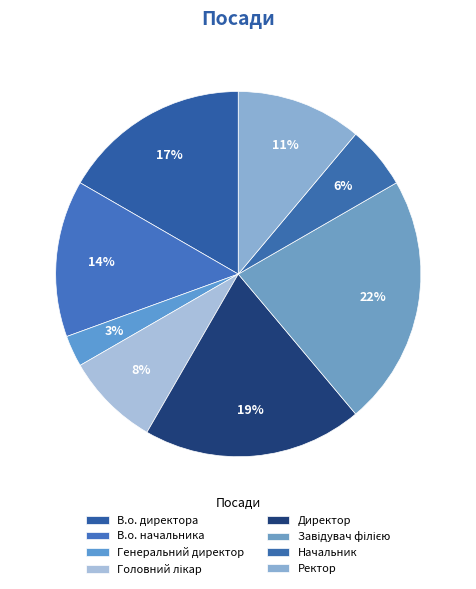

Is it true that Завідувач філією is 22% of the pie?

True